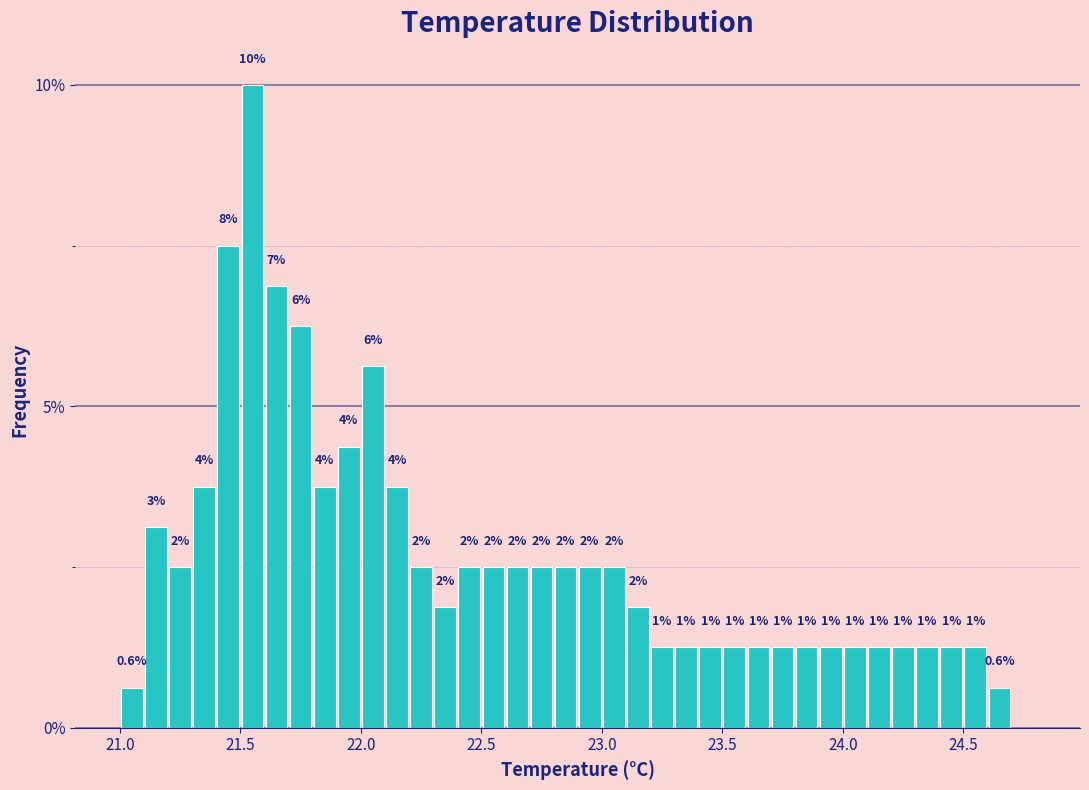

Around what value on the x-axis is the tallest bar? Give the approximate position of its centre, as read against the axis.

21.55